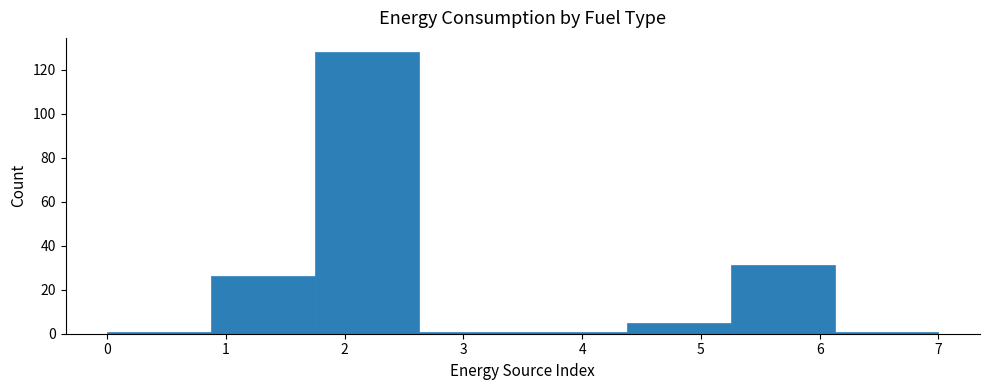

Over which range of the x-axis is the bar tallest?

1.8 to 2.6